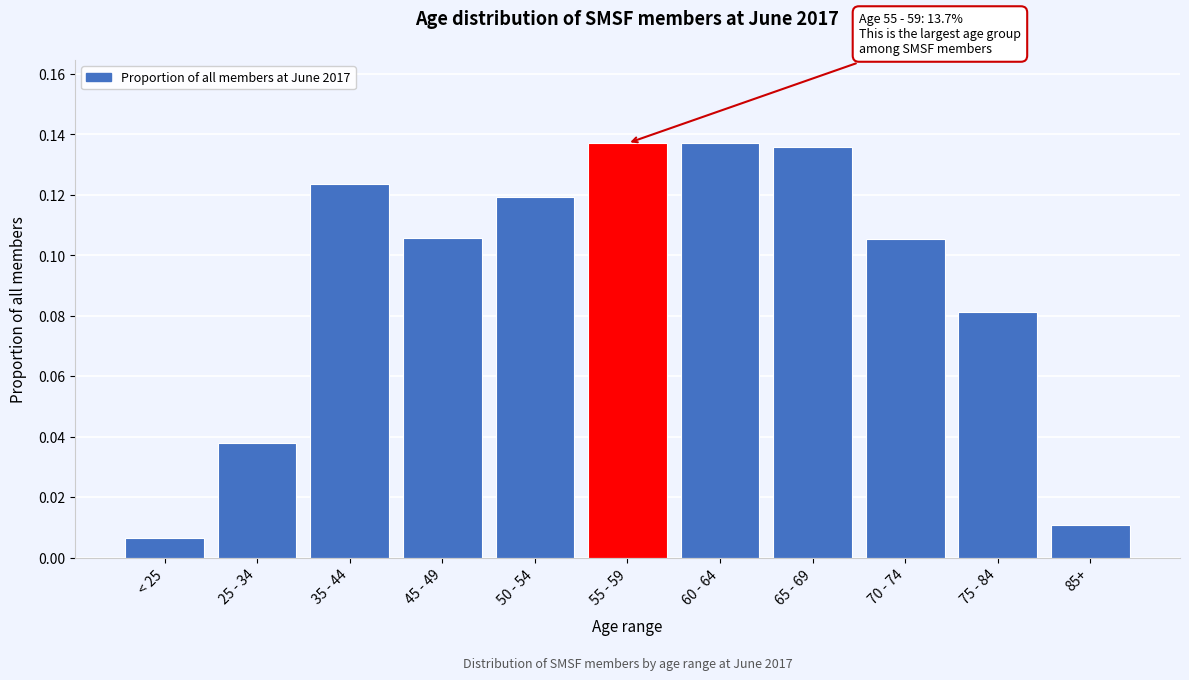

Between 35 - 44 and 45 - 49, which is larger?

35 - 44